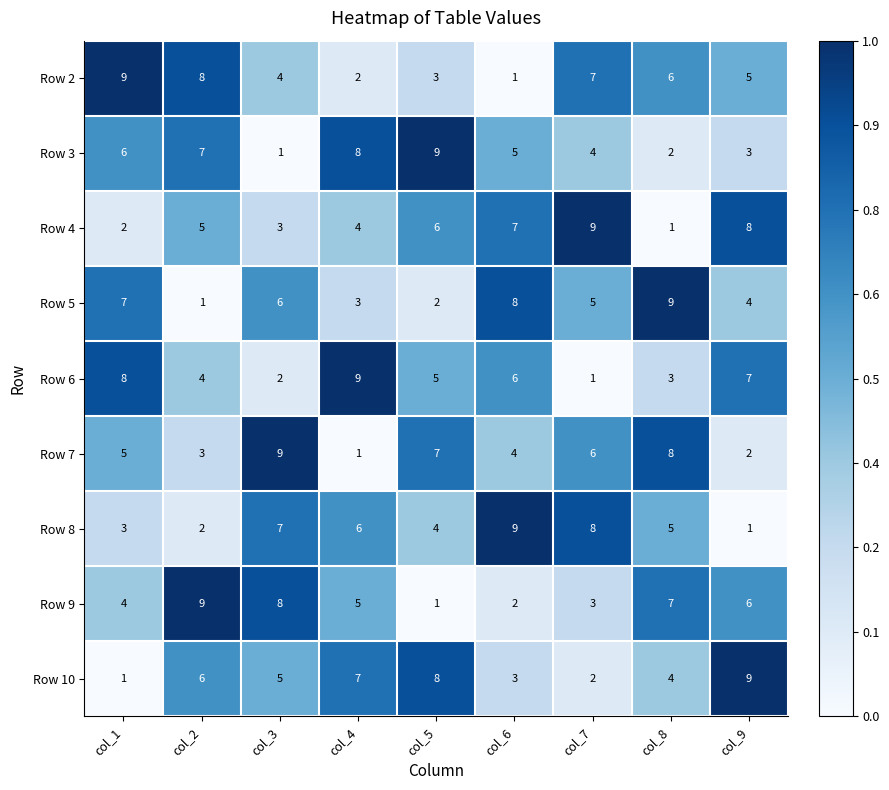

How many Row 3 values are between 3 and 7?

5